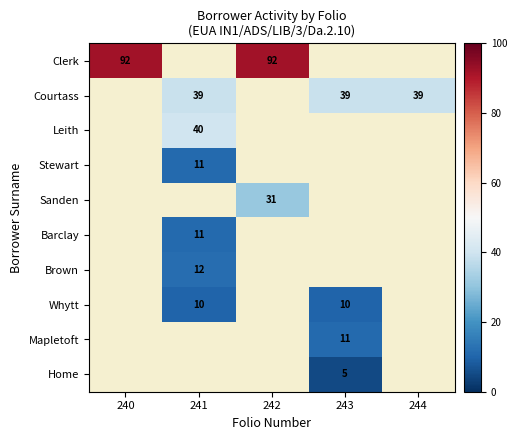

The Clerk series shows 92 at 242. True or false?

True